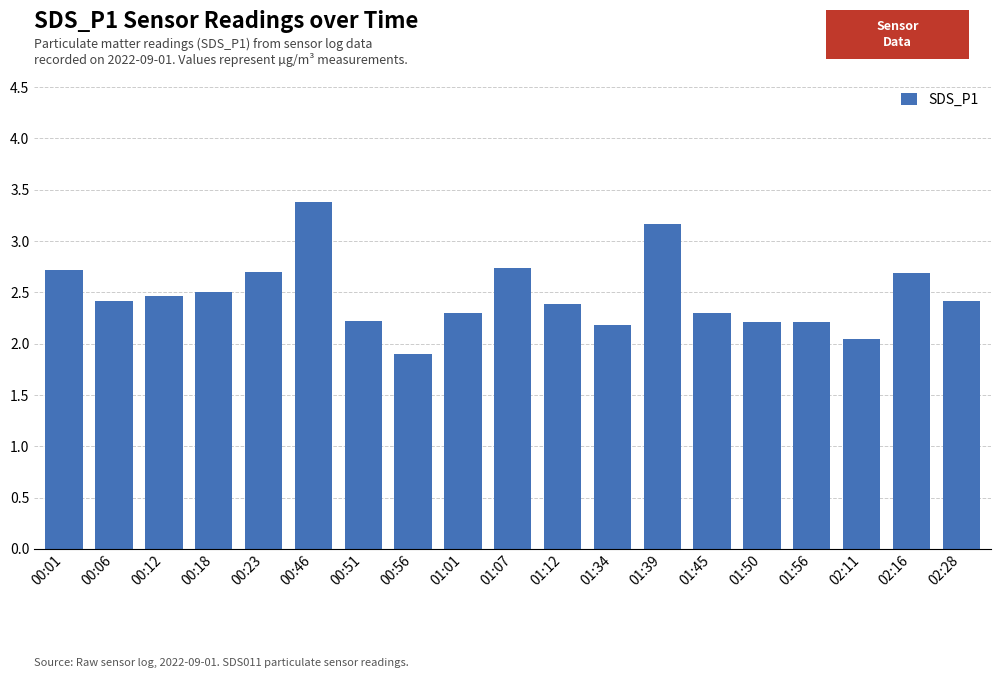

What is the label of the 17th bar from the left?

02:11